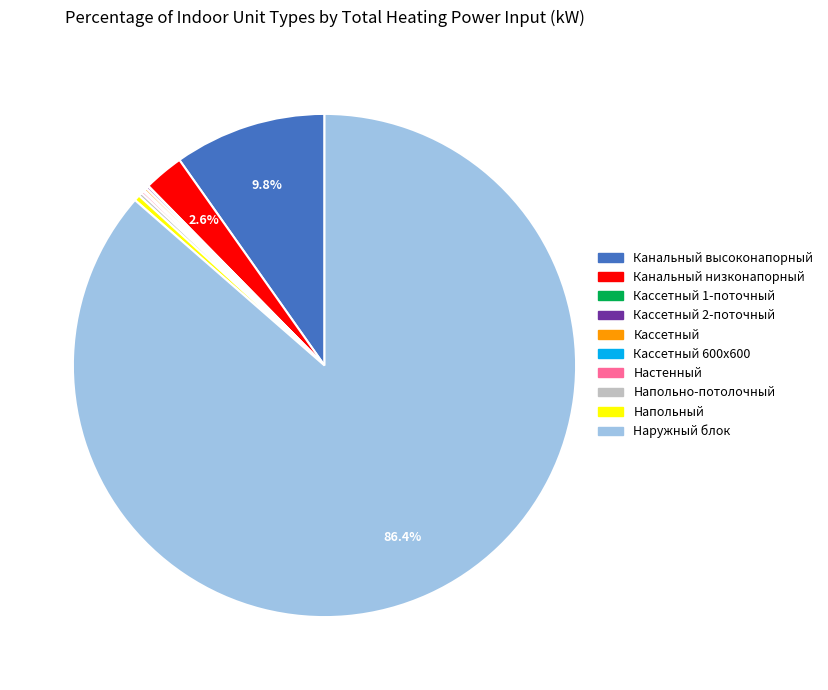

To the nearest percent, what is the average slice percentage?

10%